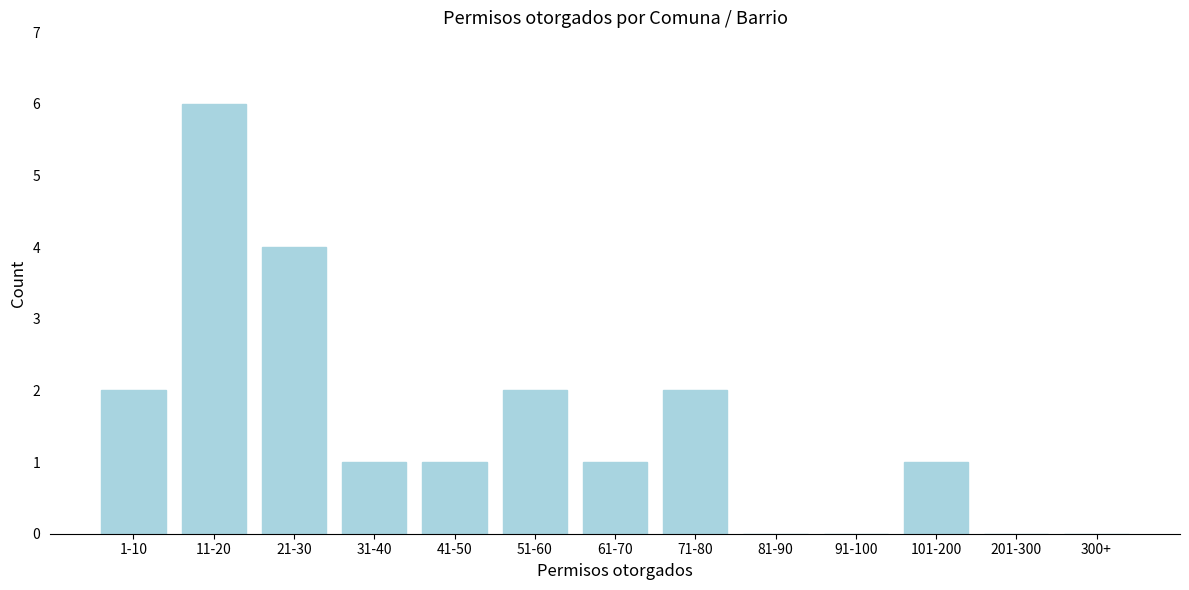

Reading left to right, list all the values displayed in this chart.

1-10=2	11-20=6	21-30=4	31-40=1	41-50=1	51-60=2	61-70=1	71-80=2	81-90=0	91-100=0	101-200=1	201-300=0	300+=0